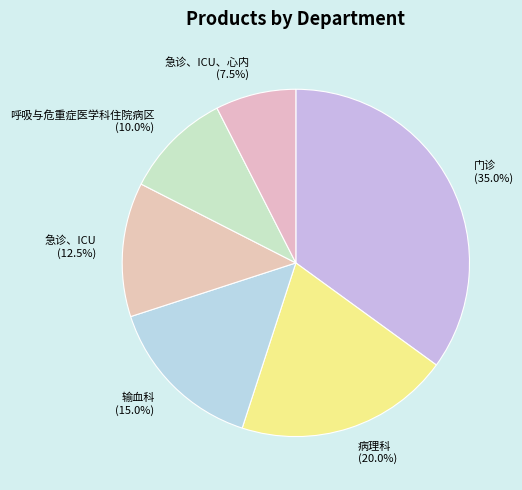

Which category has the biggest portion of the pie?

门诊